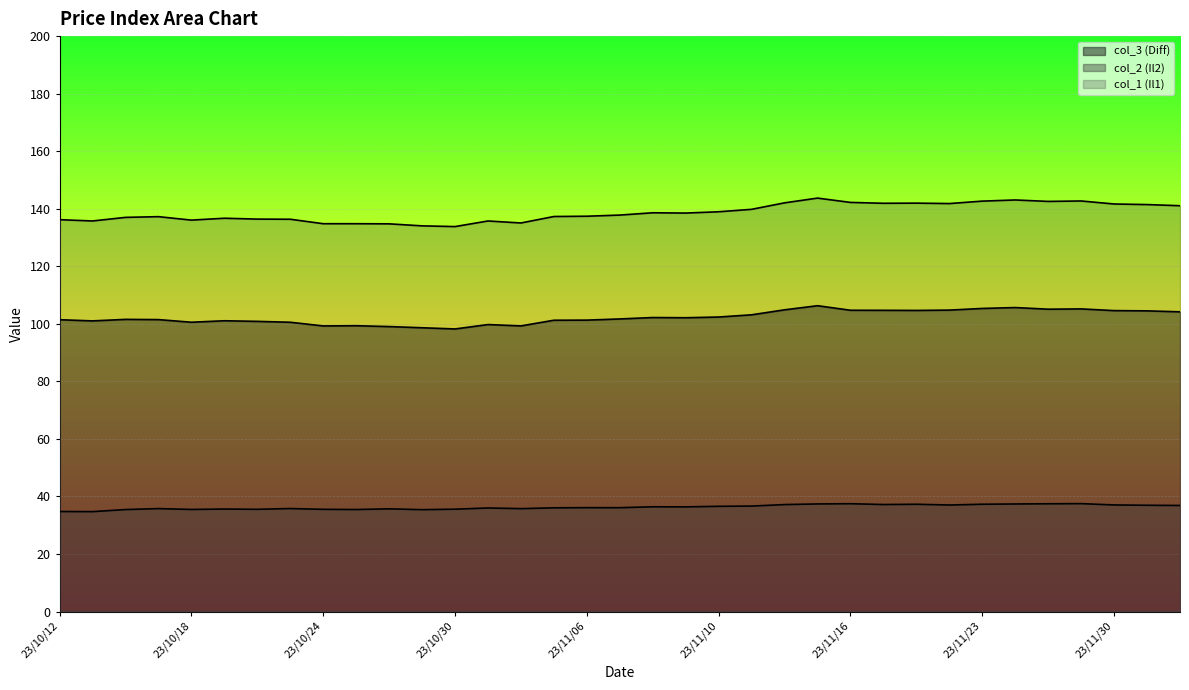

True or false: col_2 (Il2) and col_1 (Il1) intersect in this chart.

False